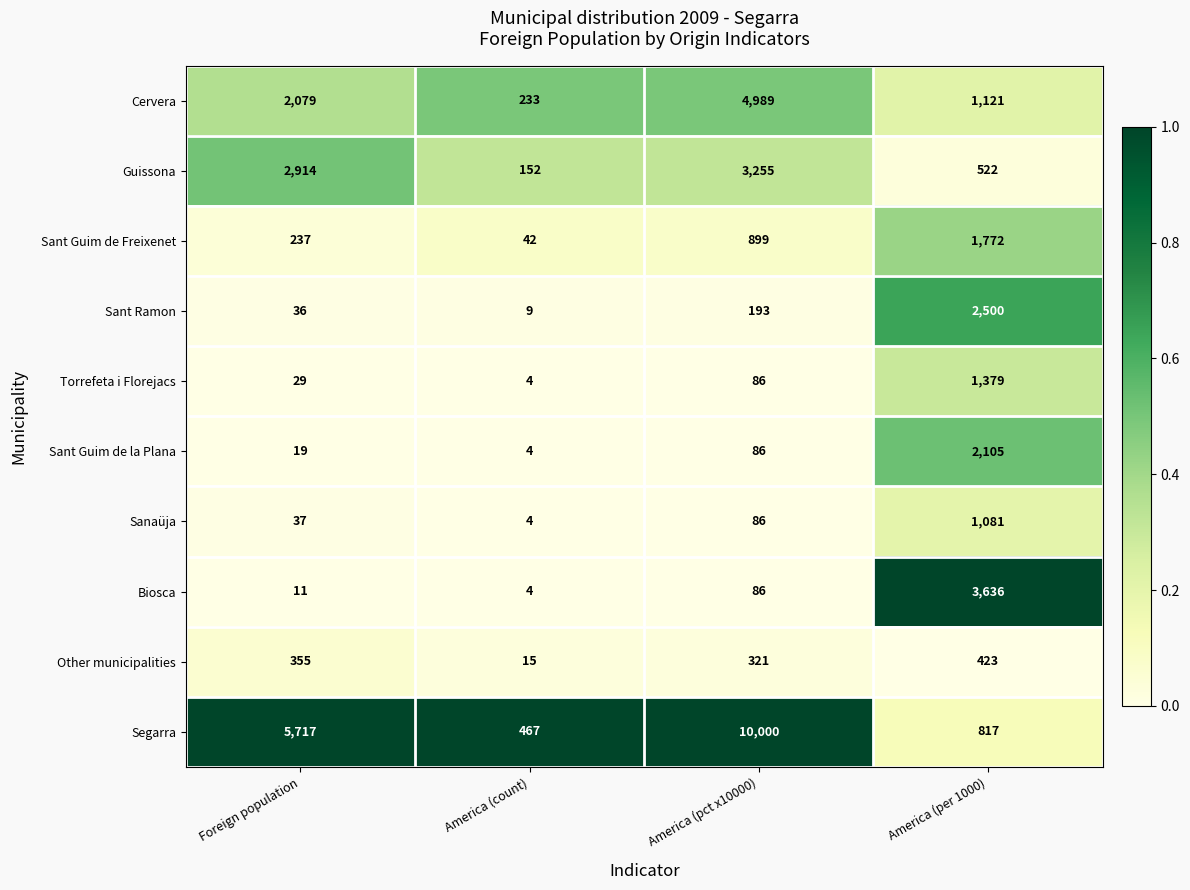

At which category is the sum across all series the highest?

America (pct x10000)